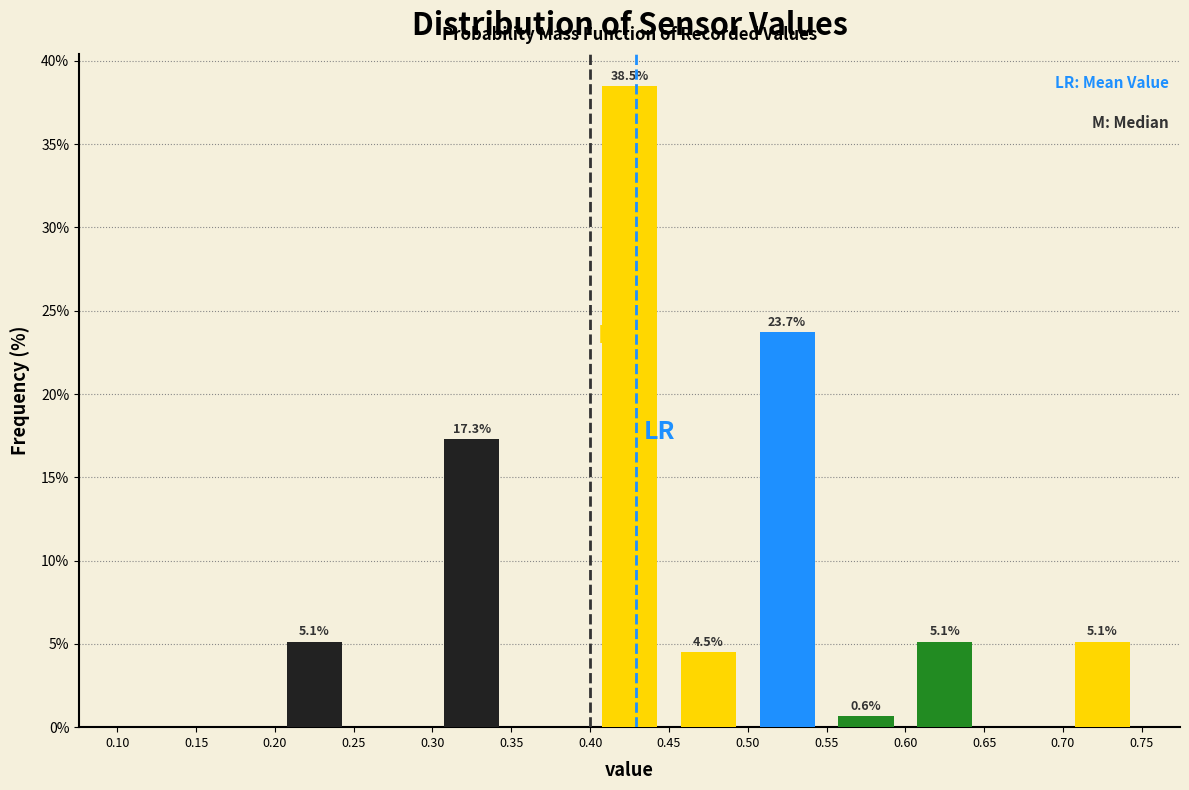

Over which range of the x-axis is the bar tallest?

0.40 to 0.45